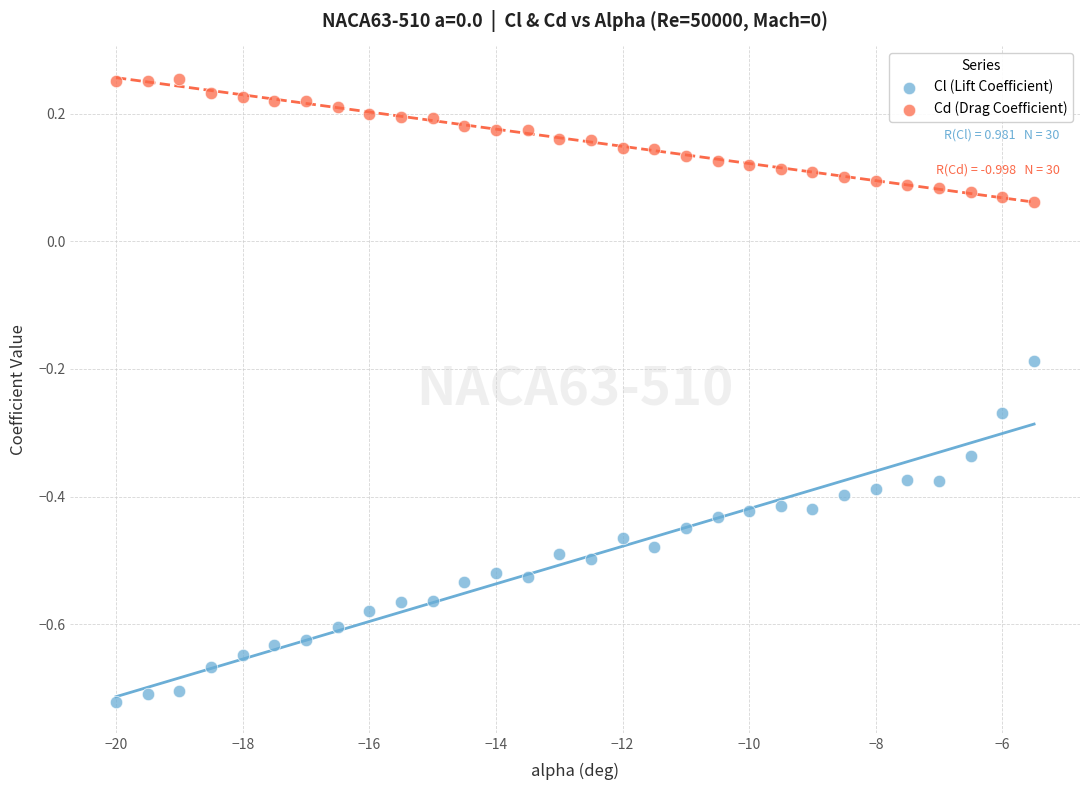

Across all data points, what is the range of Y values (max minus min)?

1.0